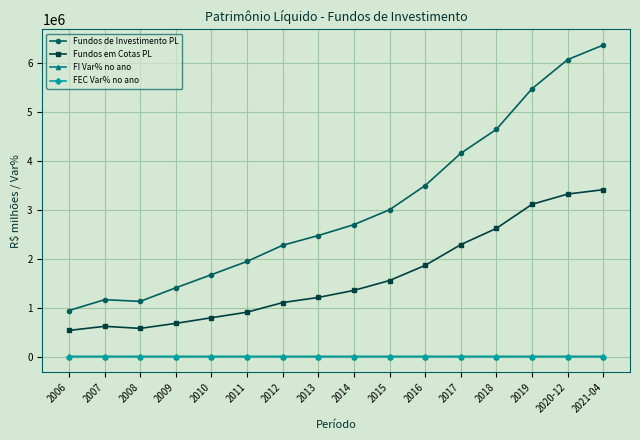

True or false: Fundos em Cotas PL and FEC Var% no ano intersect in this chart.

False